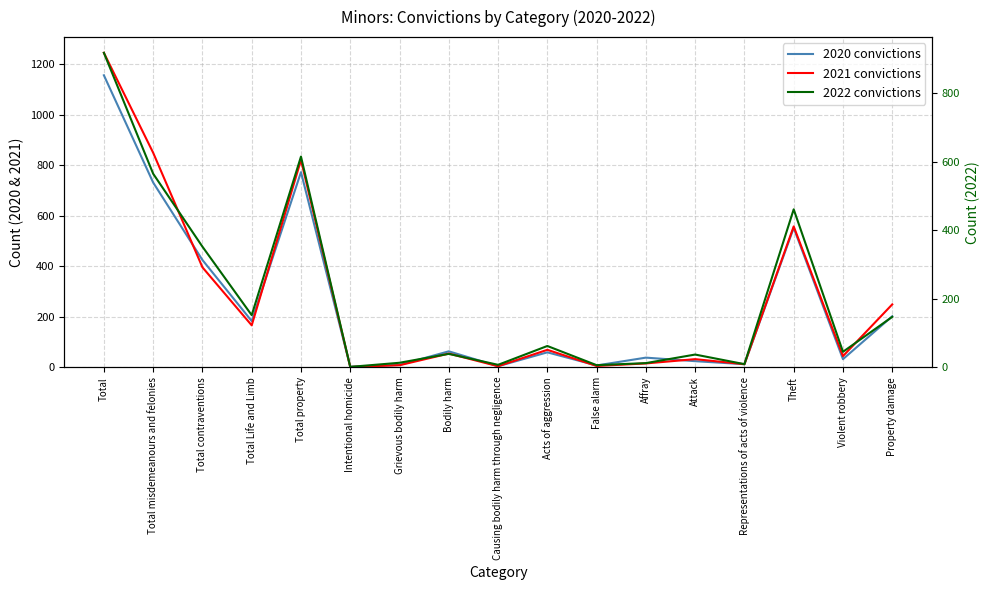

The 2022 convictions series shows 48 at Attack. True or false?

False